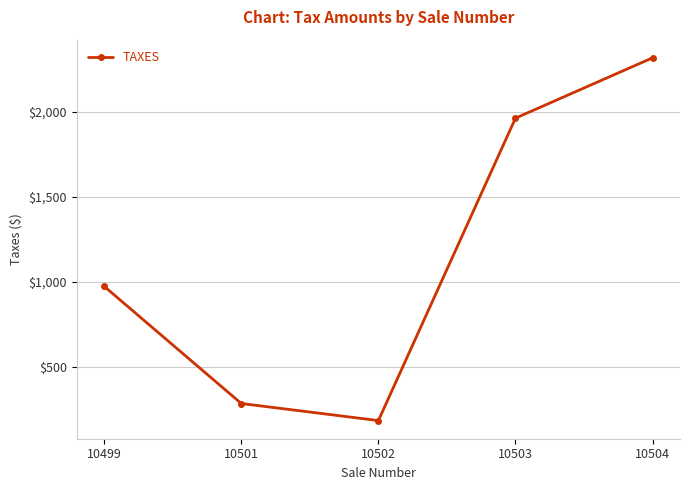

Rank the categories by value from highest to lowest.

10504, 10503, 10499, 10501, 10502